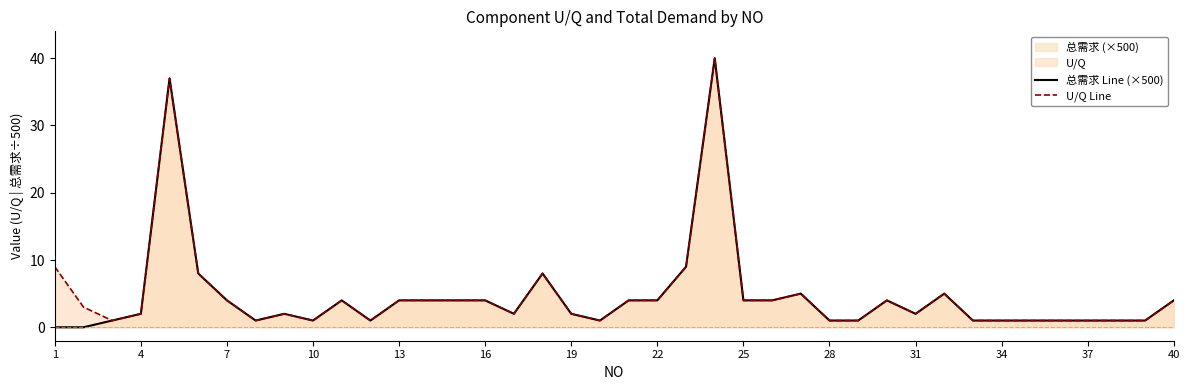

The value of U/Q Line at 37 is 1. True or false?

True